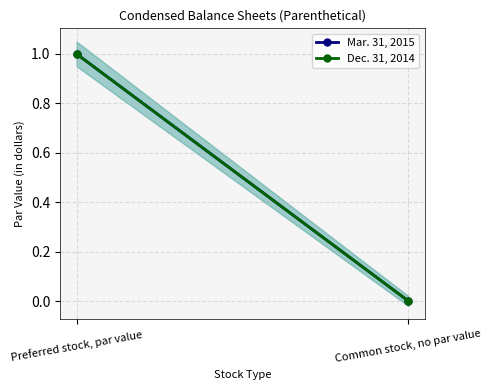

Reading left to right, what are all the values shown in this chart?

Mar. 31, 2015: 1	0
Dec. 31, 2014: 1	0